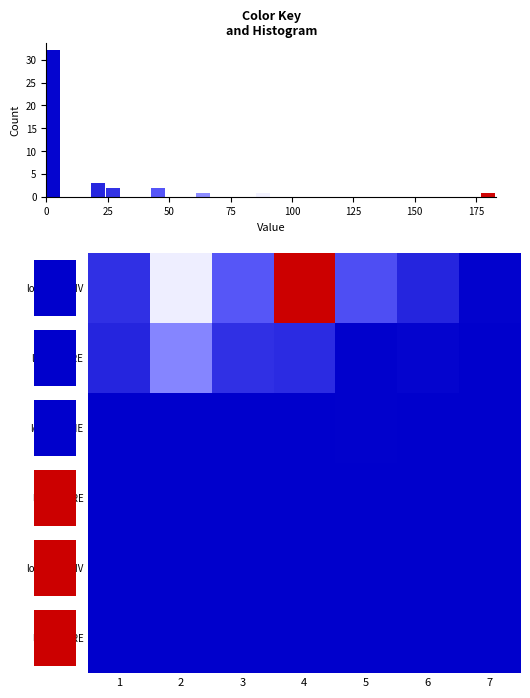

Rank the series at 50 from highest to lowest value.

row_0, row_1, row_2, row_3, row_4, row_5